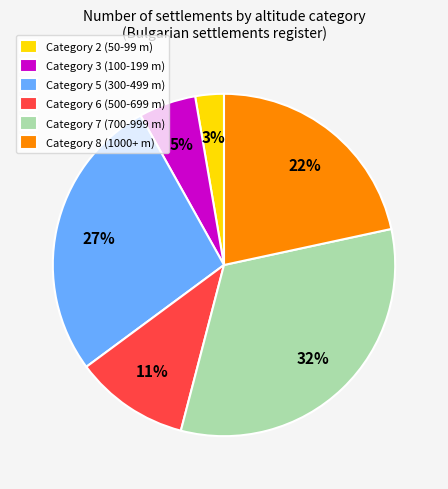

What percentage is the Category 6 (500-699 m) slice, to the nearest percent?

11%